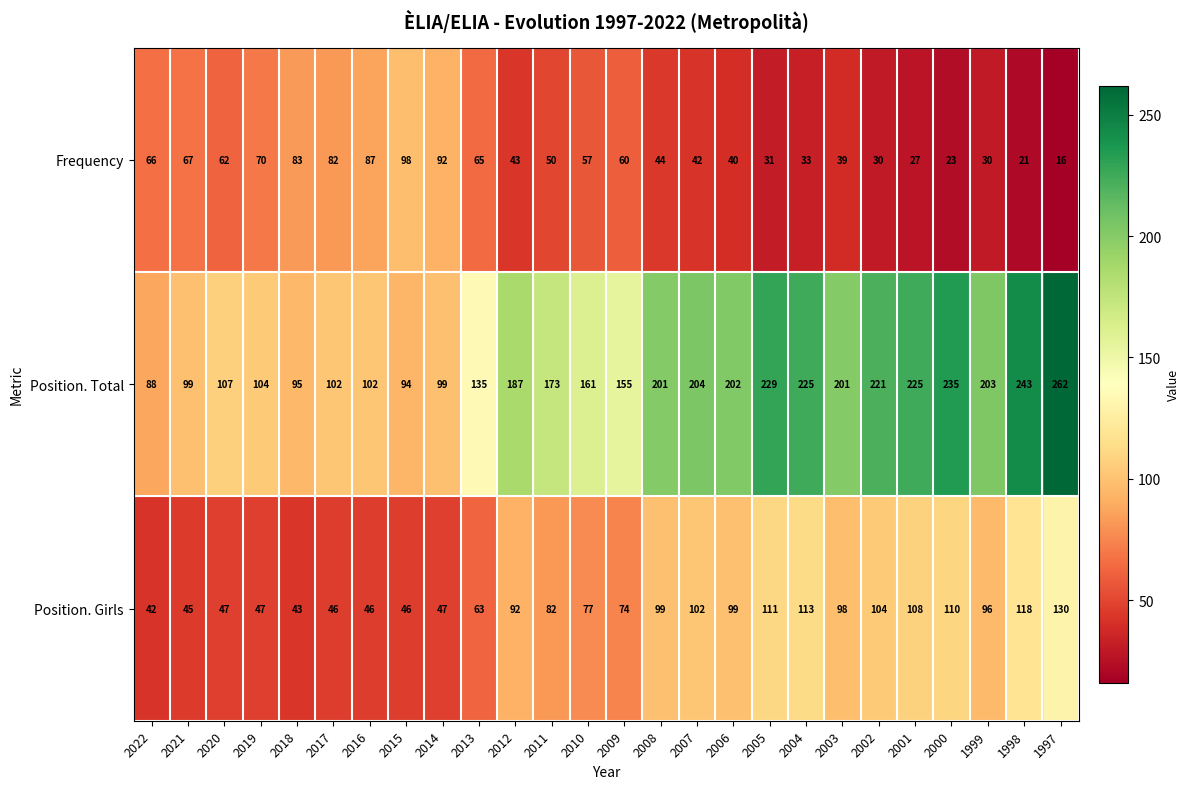

Rank the series by their average value, from lowest to highest.

Frequency, Position. Girls, Position. Total